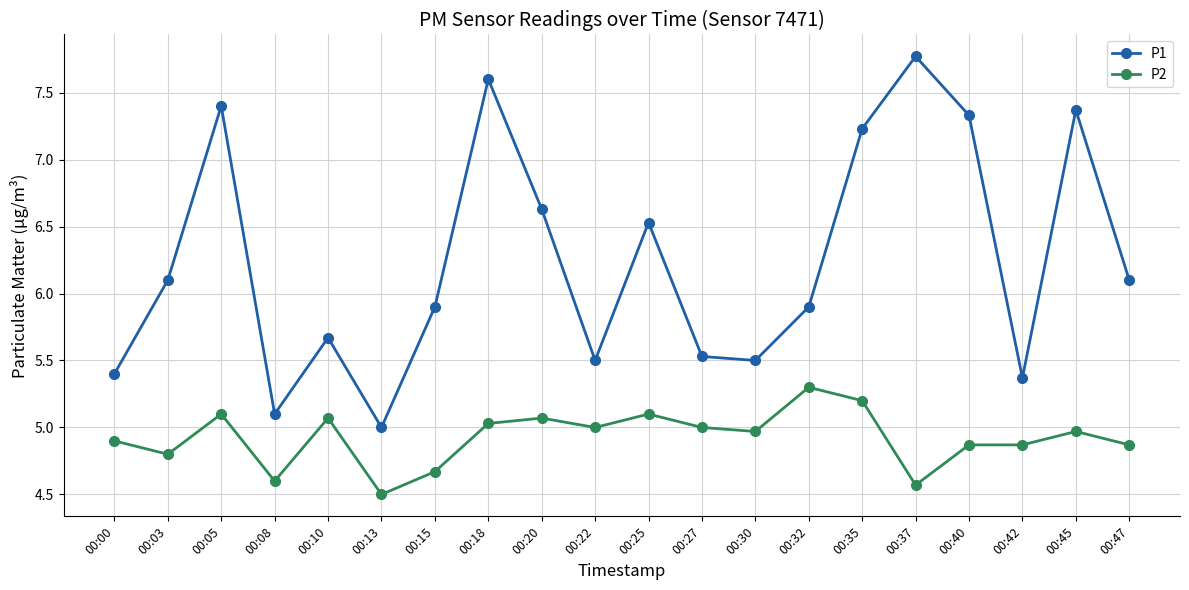

What is the difference between the P1 values at 00:03 and 00:08?

1.0